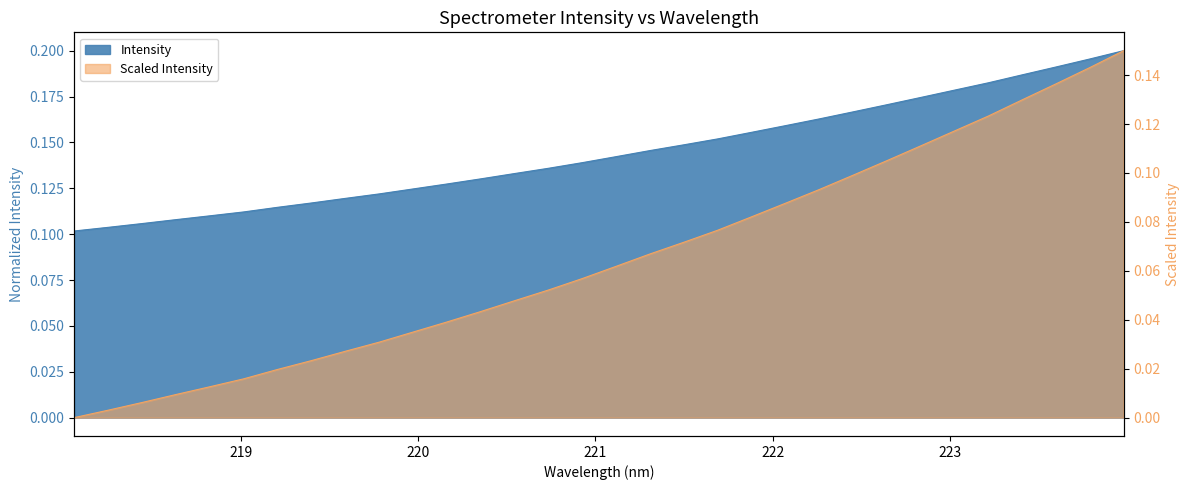

What is the label of the 18th point from the left?

221.3083